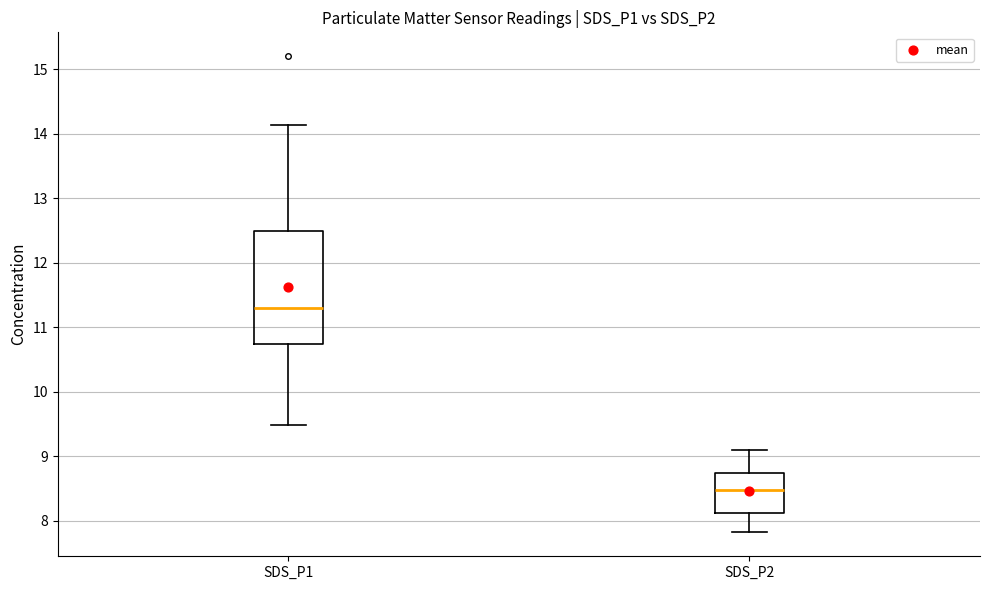

Reading left to right, read every box against the y-axis: the position of its median line, the range the box covers, and the ends of its whiskers. The values are not printed on the chart, so give them approximately, as read against the axis.

SDS_P1: median 11.3, box 10.7 to 12.5, whiskers 9.5 to 14.1
SDS_P2: median 8.5, box 8.1 to 8.7, whiskers 7.8 to 9.1